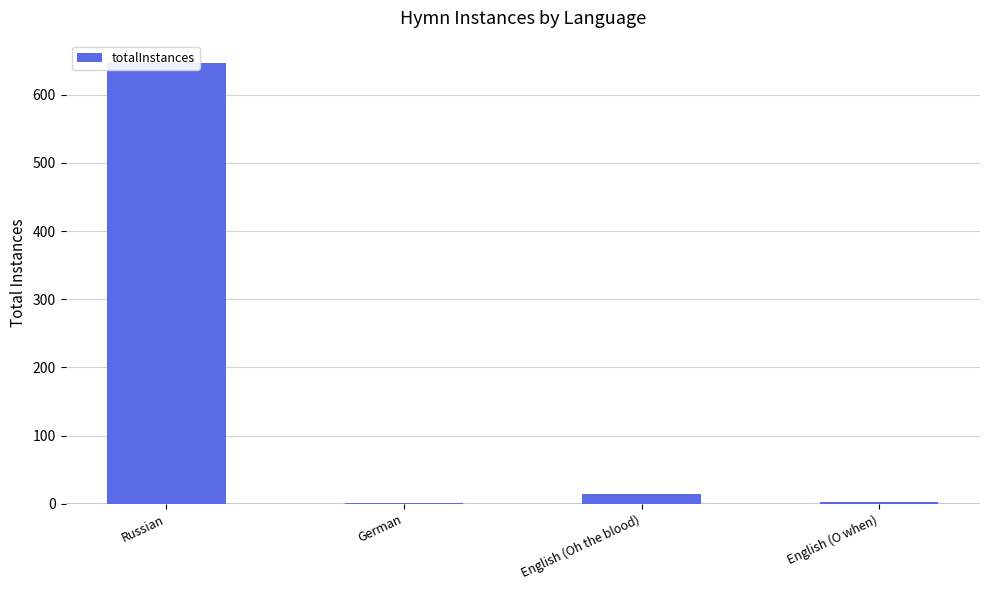

What is the change in value from Russian to English (O when)?

-645